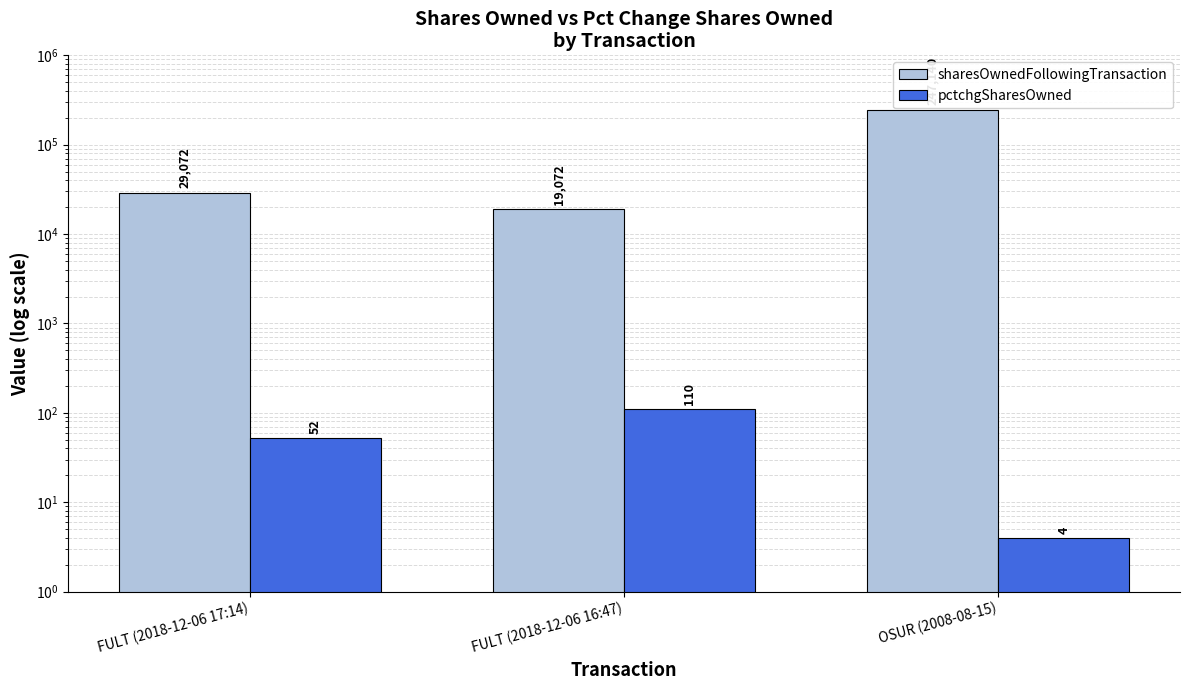

What is the difference between the maximum and minimum values in the pctchgSharesOwned series?

106